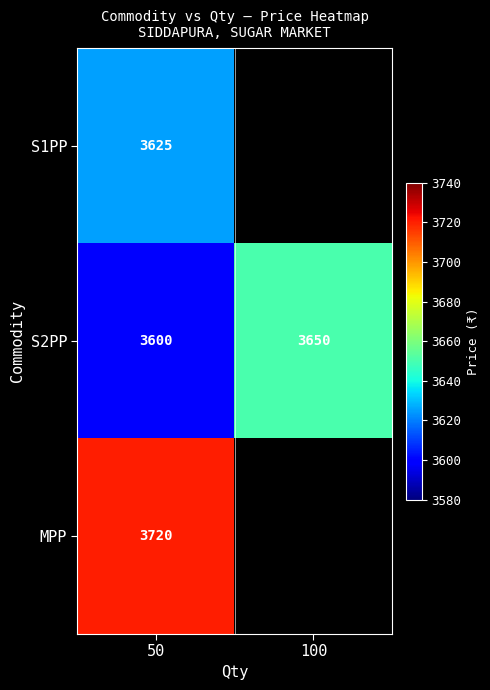

The value of S2PP at 100 is 2548.0. True or false?

False